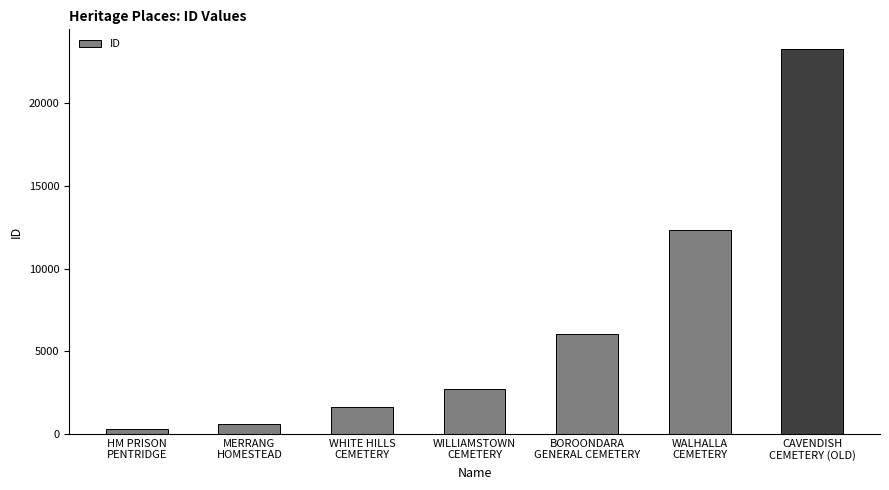

Reading left to right, extract all data points from this chart.

306	594	1641	2695	6021	12311	23316